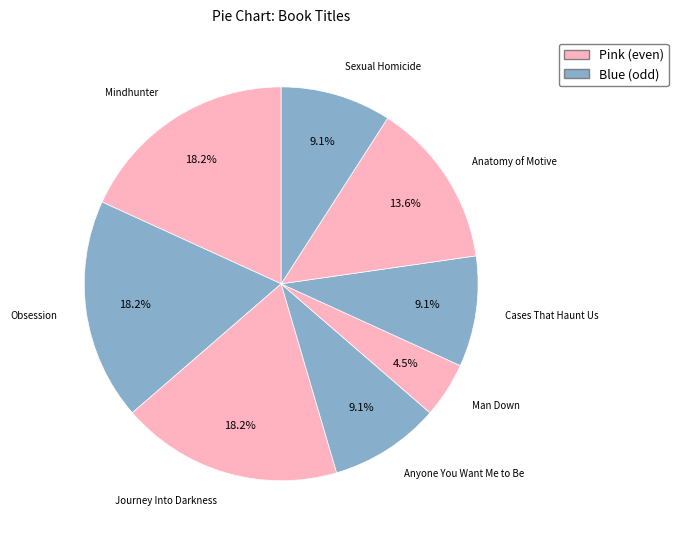

How many segments does this pie chart have?

8